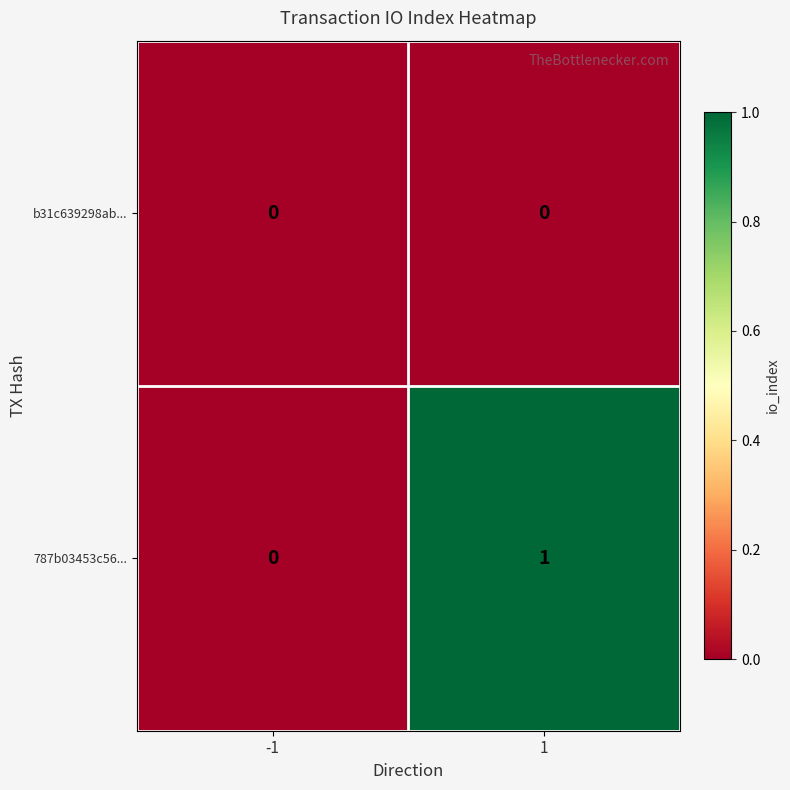

How many categories are shown in the chart?

2